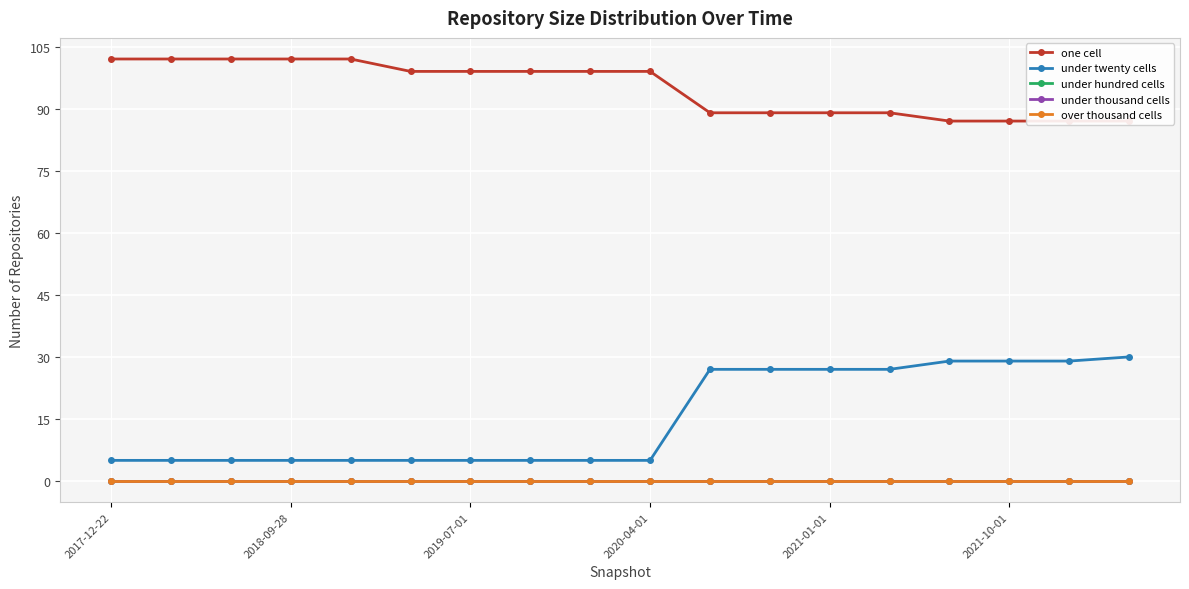

Rank the series by their maximum value, from highest to lowest.

one cell, under twenty cells, under hundred cells, under thousand cells, over thousand cells